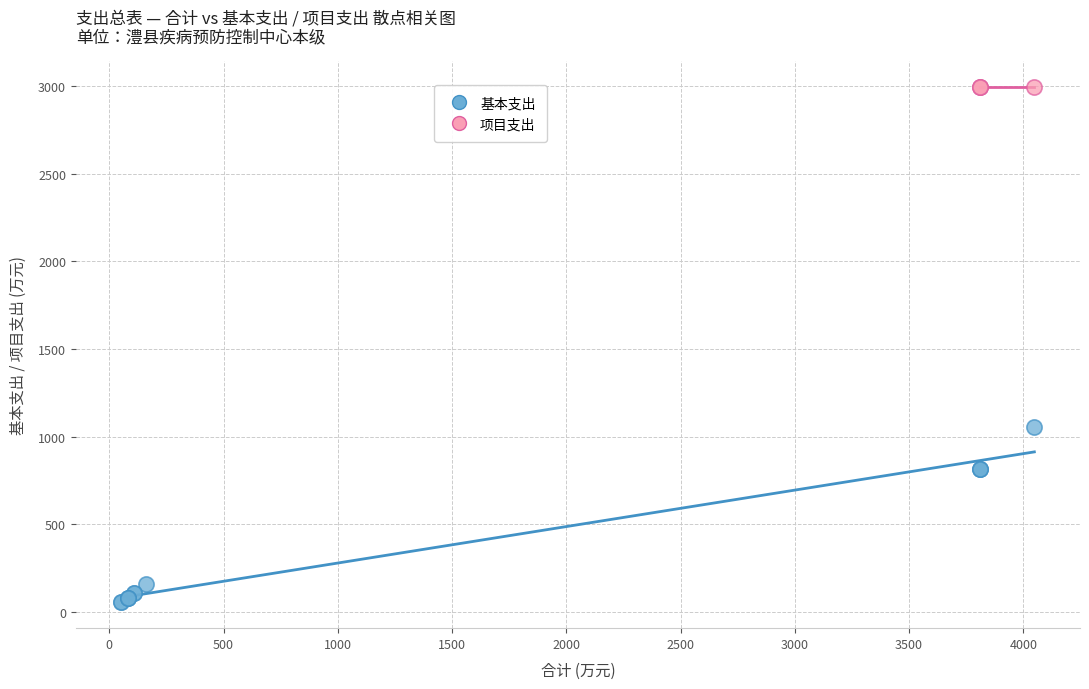

Which series contains the highest Y value?

项目支出